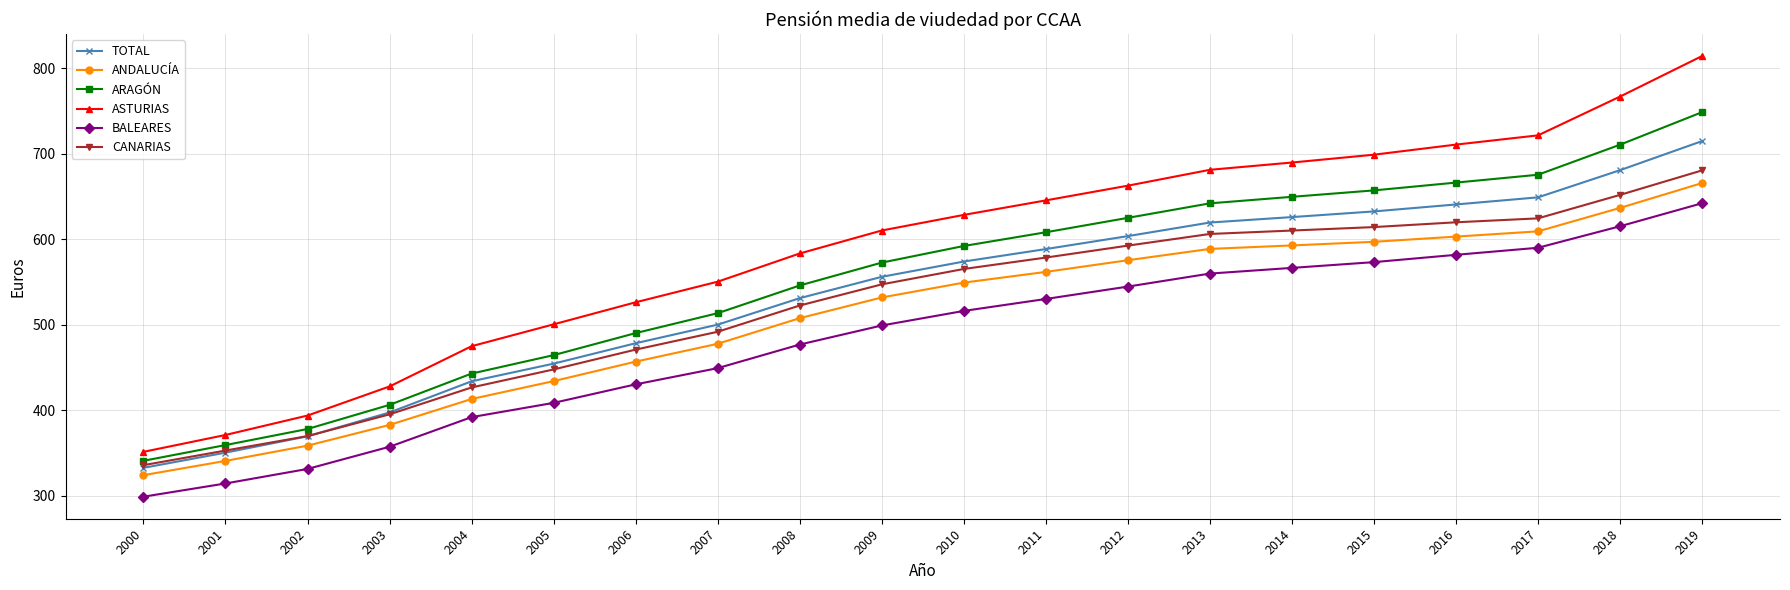

The CANARIAS series shows 262.1 at 2007. True or false?

False